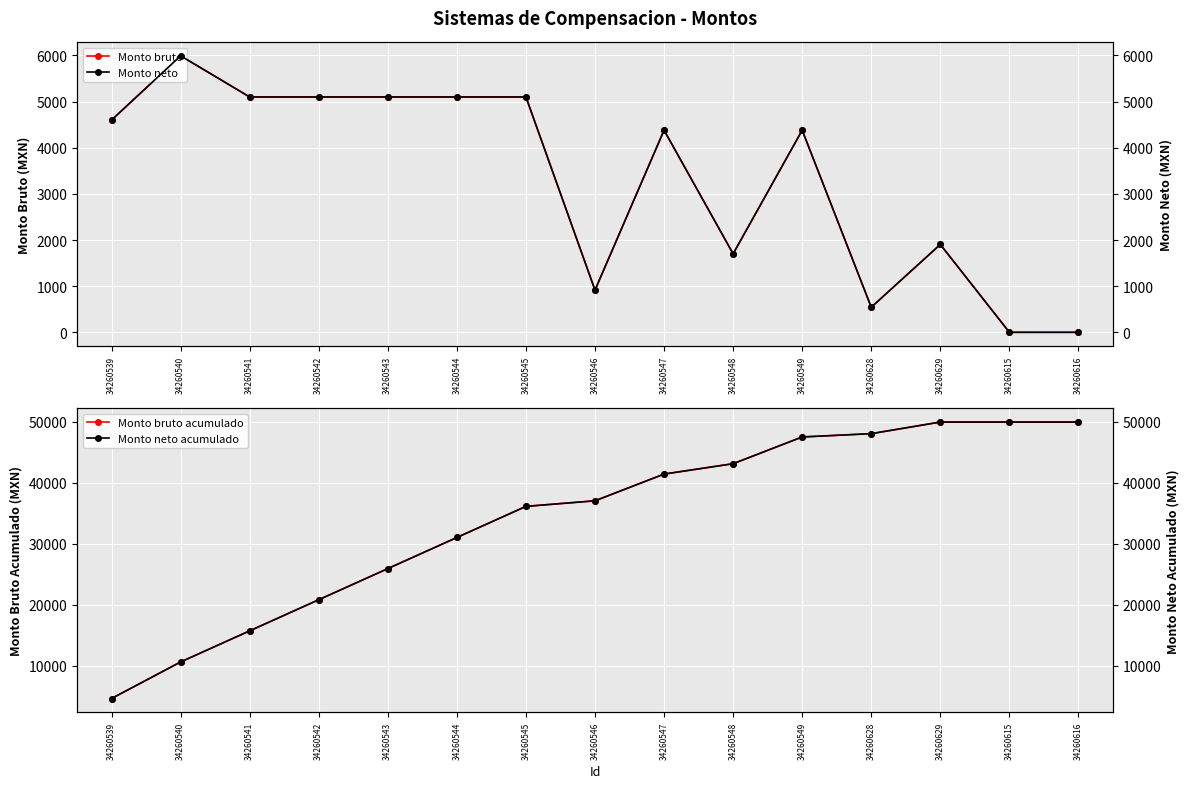

Reading right to left, list all the values displayed in this chart.

Monto bruto: 34260616=0	34260615=0	34260629=1904	34260628=543	34260549=4380	34260548=1701	34260547=4380	34260546=914	34260545=5100	34260544=5100	34260543=5100	34260542=5100	34260541=5100	34260540=5992	34260539=4600
Monto bruto acumulado: 34260616=49914	34260615=49914	34260629=49914	34260628=48010	34260549=47467	34260548=43087	34260547=41386	34260546=37006	34260545=36092	34260544=30992	34260543=25892	34260542=20792	34260541=15692	34260540=10592	34260539=4600
Monto neto: 34260616=0	34260615=0	34260629=1904	34260628=543	34260549=4380	34260548=1701	34260547=4380	34260546=914	34260545=5100	34260544=5100	34260543=5100	34260542=5100	34260541=5100	34260540=5992	34260539=4600
Monto neto acumulado: 34260616=49914	34260615=49914	34260629=49914	34260628=48010	34260549=47467	34260548=43087	34260547=41386	34260546=37006	34260545=36092	34260544=30992	34260543=25892	34260542=20792	34260541=15692	34260540=10592	34260539=4600